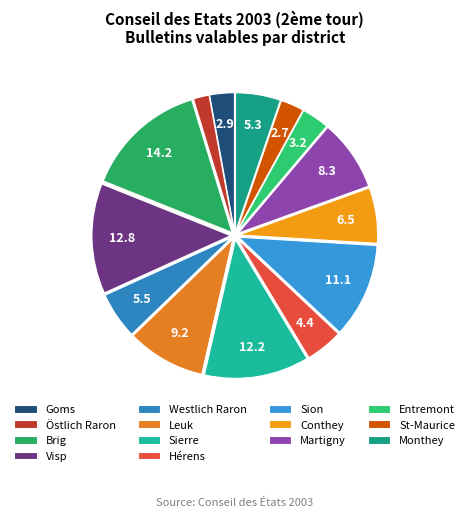

Count the number of slices in the pie.

14